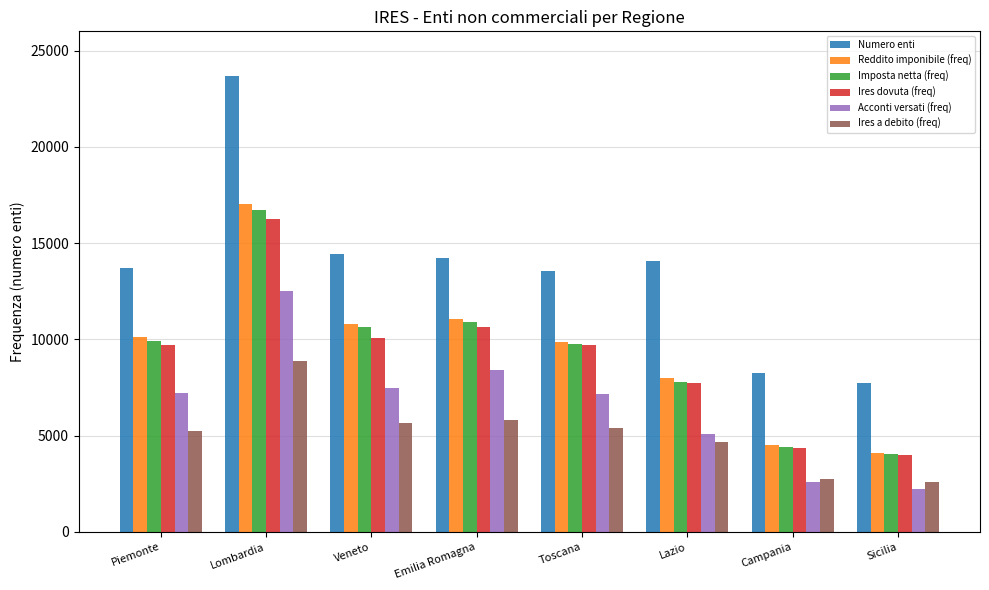

Is it true that Imposta netta (freq) equals 3166 at Toscana?

False